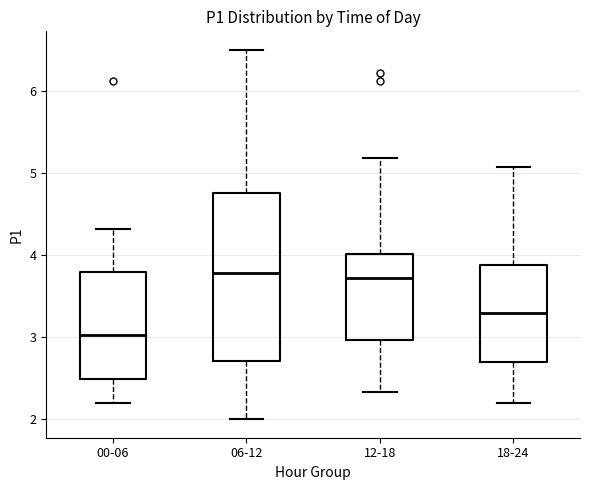

Reading left to right, read every box against the y-axis: the position of its median line, the range the box covers, and the ends of its whiskers. The values are not printed on the chart, so give them approximately, as read against the axis.

00-06: median 3.0, box 2.5 to 3.8, whiskers 2.2 to 4.3
06-12: median 3.8, box 2.7 to 4.8, whiskers 2.0 to 6.5
12-18: median 3.7, box 3.0 to 4.0, whiskers 2.3 to 5.2
18-24: median 3.3, box 2.7 to 3.9, whiskers 2.2 to 5.1